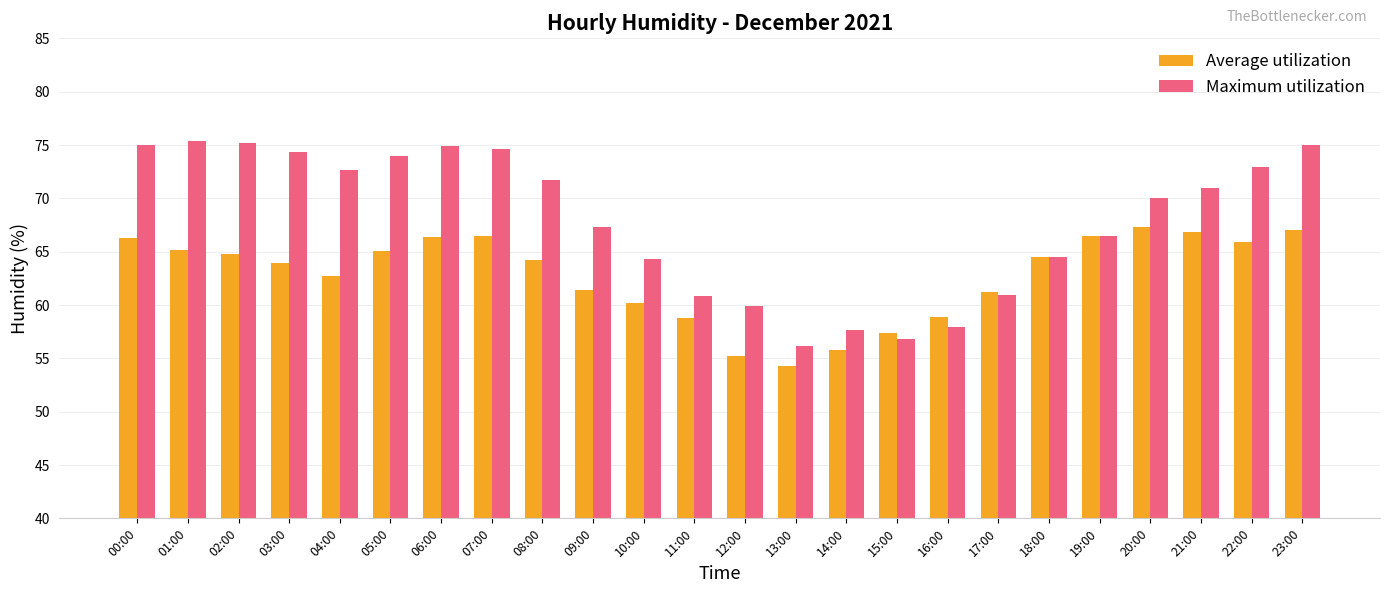

What is the label of the 17th bar from the right?

07:00